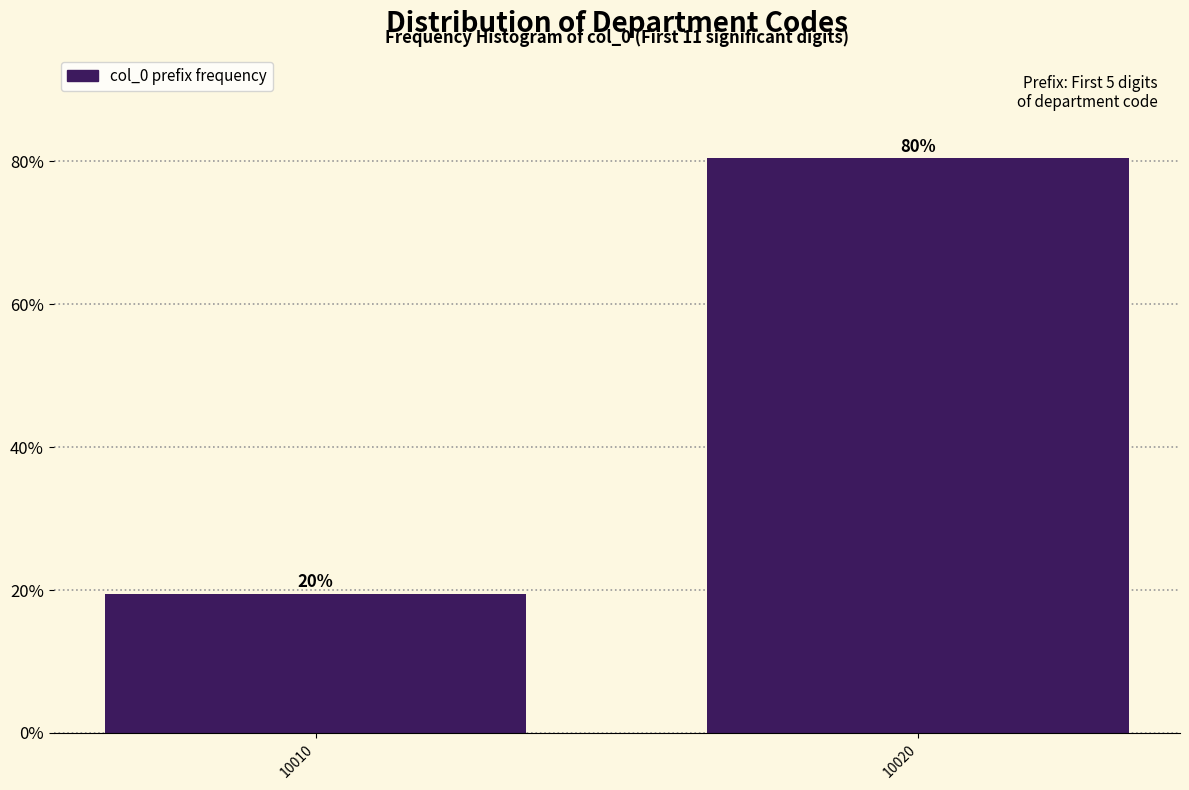

Are the bars horizontal?

No